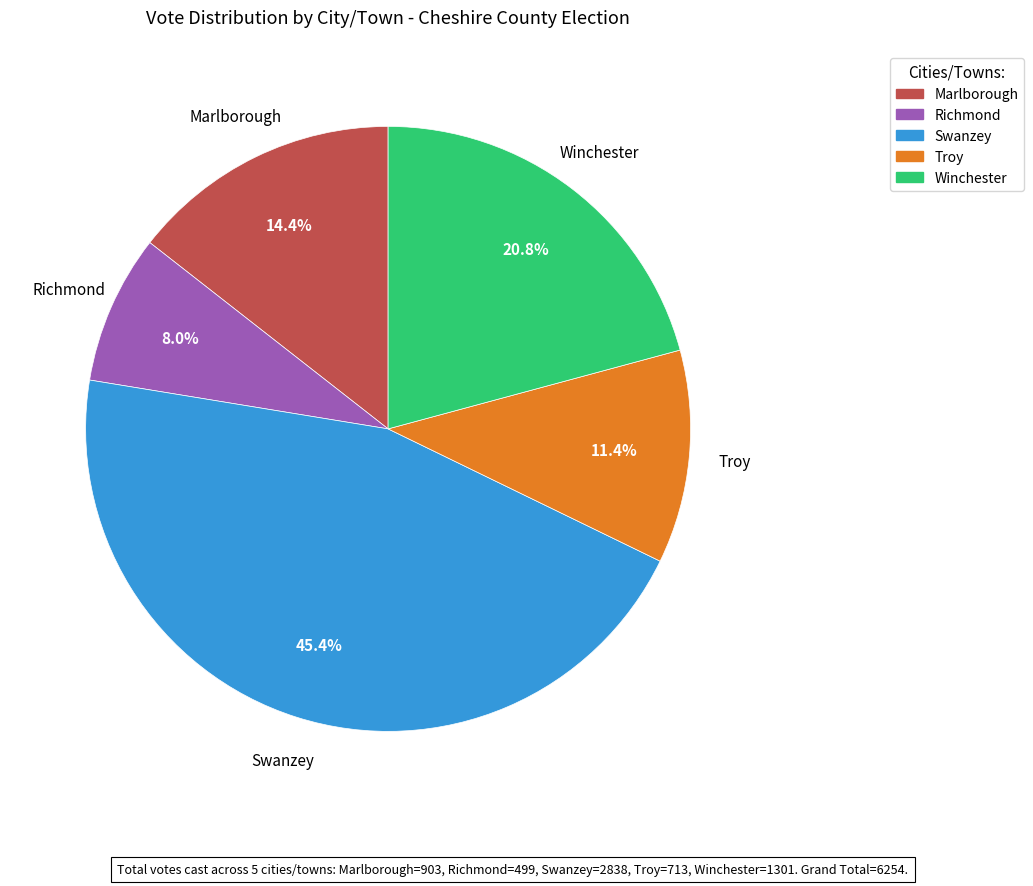

To the nearest percent, what is the difference between the largest and smallest slice percentages?

37%